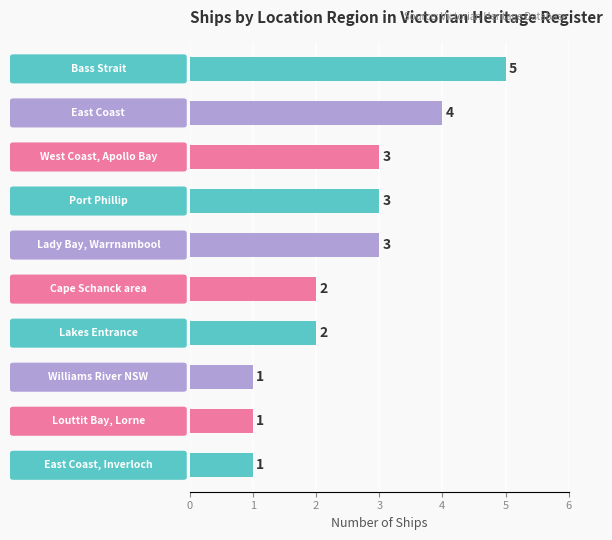

What is the maximum value shown in the chart?

5